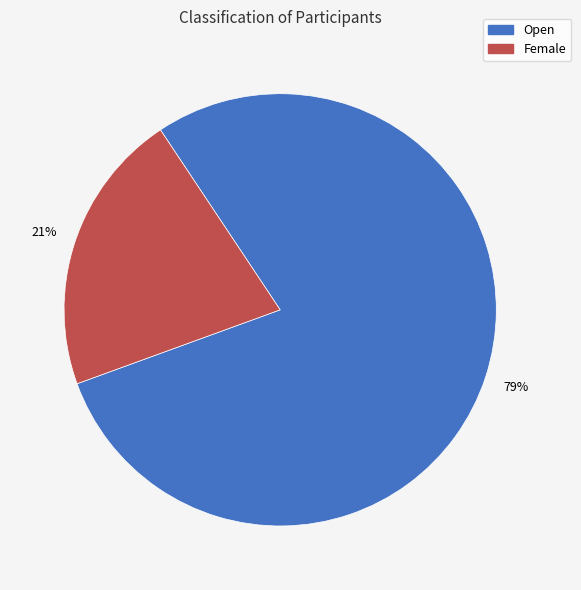

Do Female and Open together represent more than half of the pie?

Yes